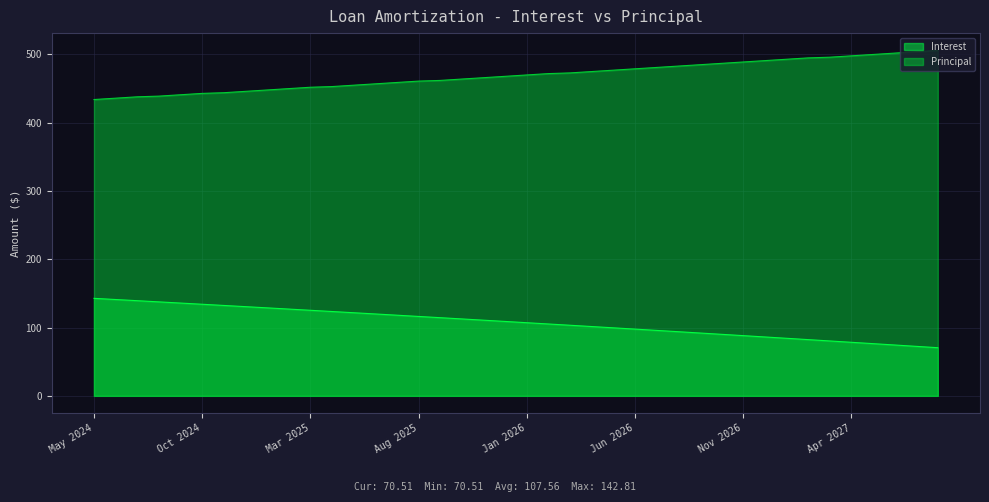

Rank the series by their average value, from lowest to highest.

Interest, Principal